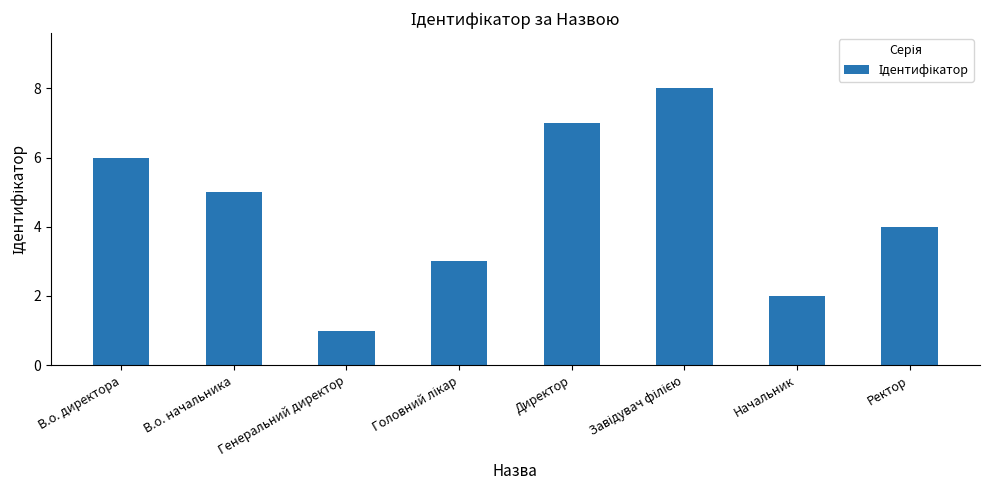

Are the bars horizontal?

No